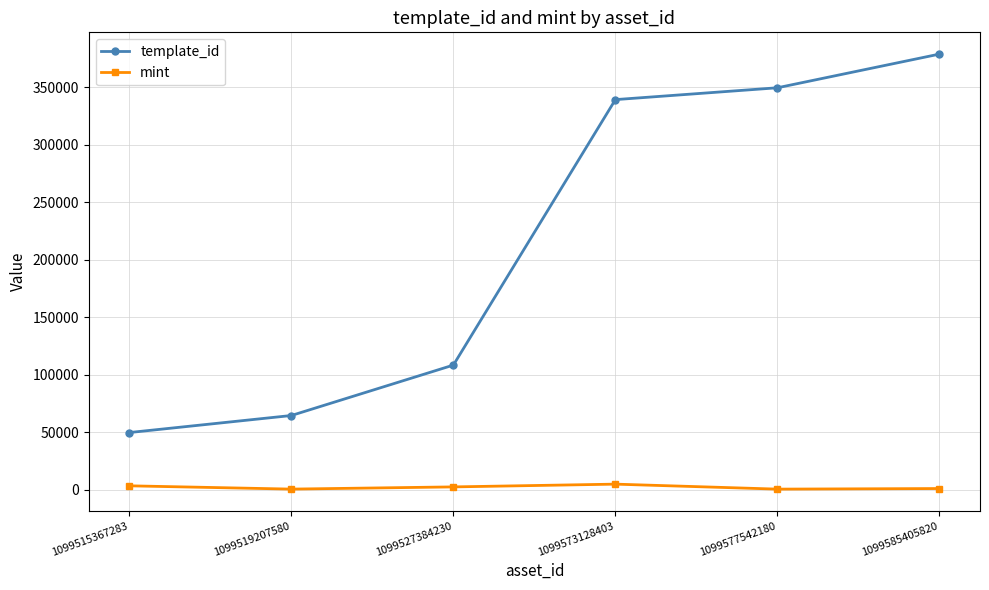

True or false: mint and template_id cross at least once.

False